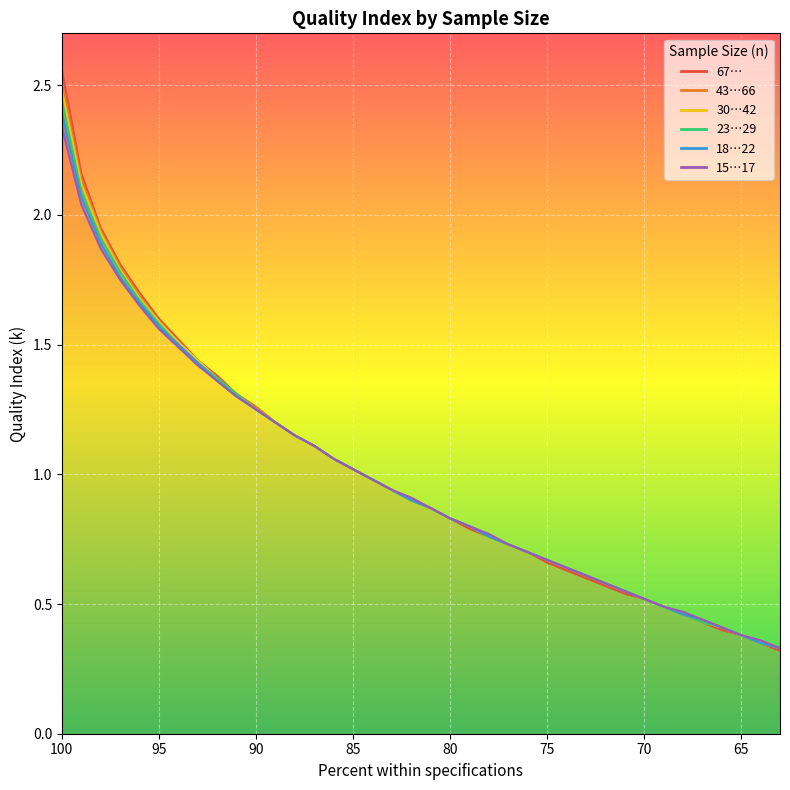

Reading left to right, what are all the values shown in this chart?

67…: 2.6	2.2	1.9	1.8	1.7	1.6	1.5	1.4	1.4	1.3	1.3	1.2	1.1	1.1	1.1	1.0	1.0	0.9	0.9	0.9	0.8	0.8	0.8	0.7	0.7	0.7	0.6	0.6	0.6	0.5	0.5	0.5	0.5	0.4	0.4	0.4	0.3	0.3
43…66: 2.5	2.1	1.9	1.8	1.7	1.6	1.5	1.4	1.4	1.3	1.3	1.2	1.1	1.1	1.1	1.0	1.0	0.9	0.9	0.9	0.8	0.8	0.8	0.7	0.7	0.7	0.6	0.6	0.6	0.6	0.5	0.5	0.5	0.4	0.4	0.4	0.3	0.3
30…42: 2.5	2.1	1.9	1.8	1.7	1.6	1.5	1.4	1.4	1.3	1.2	1.2	1.1	1.1	1.1	1.0	1.0	0.9	0.9	0.9	0.8	0.8	0.8	0.7	0.7	0.7	0.6	0.6	0.6	0.6	0.5	0.5	0.5	0.4	0.4	0.4	0.3	0.3
23…29: 2.4	2.1	1.9	1.8	1.7	1.6	1.5	1.4	1.4	1.3	1.2	1.2	1.1	1.1	1.1	1.0	1.0	0.9	0.9	0.9	0.8	0.8	0.8	0.7	0.7	0.7	0.6	0.6	0.6	0.6	0.5	0.5	0.5	0.4	0.4	0.4	0.3	0.3
18…22: 2.4	2.1	1.9	1.8	1.7	1.6	1.5	1.4	1.4	1.3	1.2	1.2	1.1	1.1	1.1	1.0	1.0	0.9	0.9	0.9	0.8	0.8	0.8	0.7	0.7	0.7	0.6	0.6	0.6	0.6	0.5	0.5	0.5	0.4	0.4	0.4	0.3	0.3
15…17: 2.3	2.0	1.9	1.8	1.6	1.6	1.5	1.4	1.4	1.3	1.2	1.2	1.1	1.1	1.1	1.0	1.0	0.9	0.9	0.9	0.8	0.8	0.8	0.7	0.7	0.7	0.6	0.6	0.6	0.6	0.5	0.5	0.5	0.4	0.4	0.4	0.4	0.3